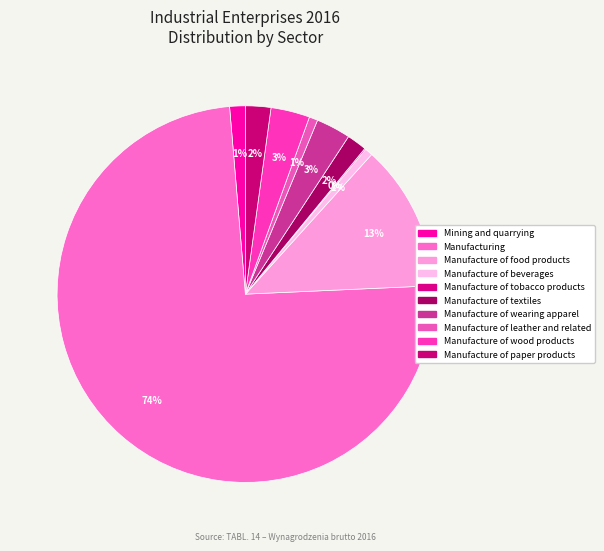

Do Manufacture of wood products and Mining and quarrying together represent more than half of the pie?

No